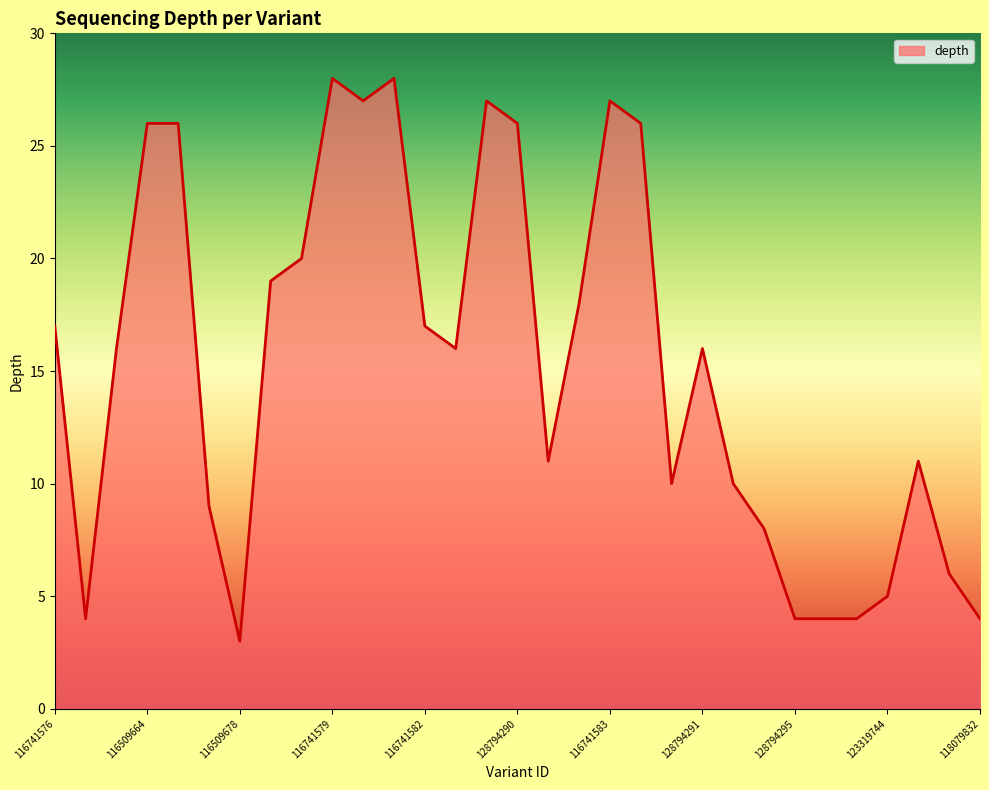

What is the greatest value displayed?

28